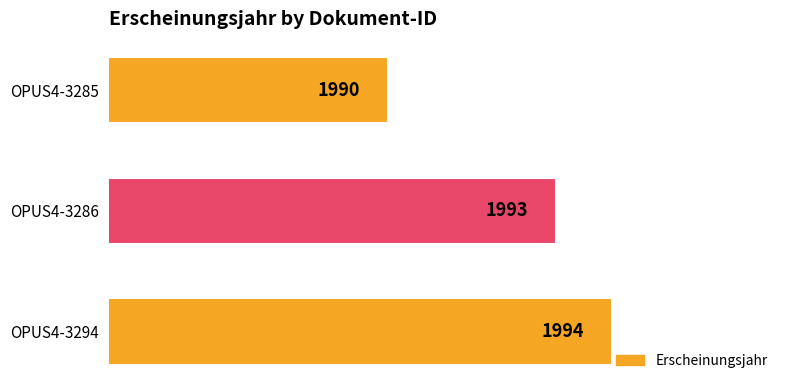

Rank the categories by value from highest to lowest.

OPUS4-3294, OPUS4-3286, OPUS4-3285